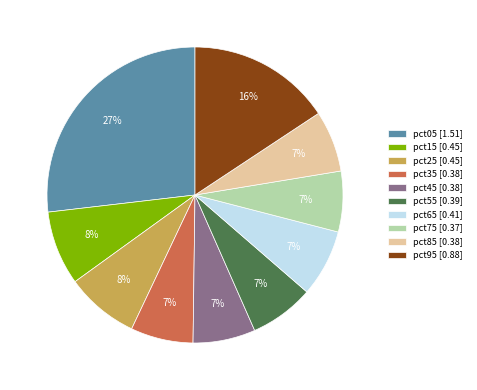

Which has a higher value, pct25 [0.45] or pct85 [0.38]?

pct25 [0.45]